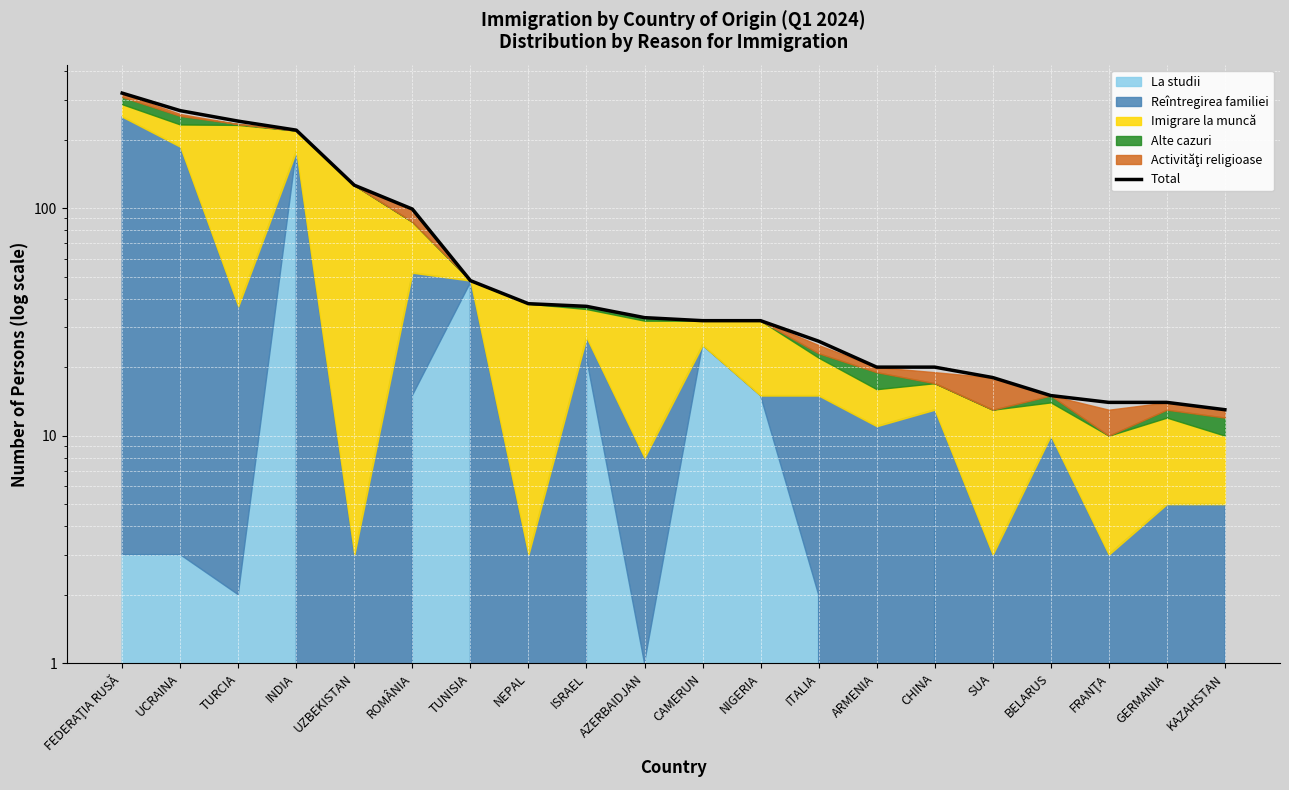

True or false: the data has more than 1 interior local peaks.

False